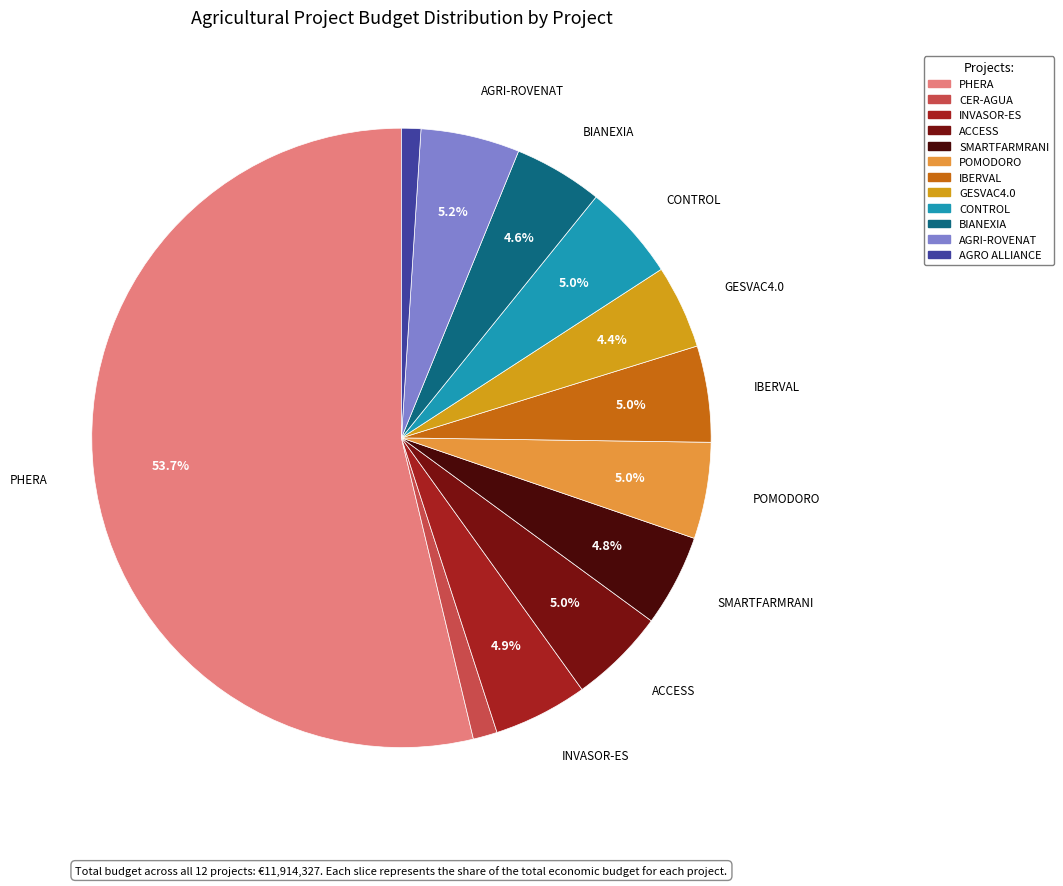

What is the largest slice in the pie chart?

PHERA